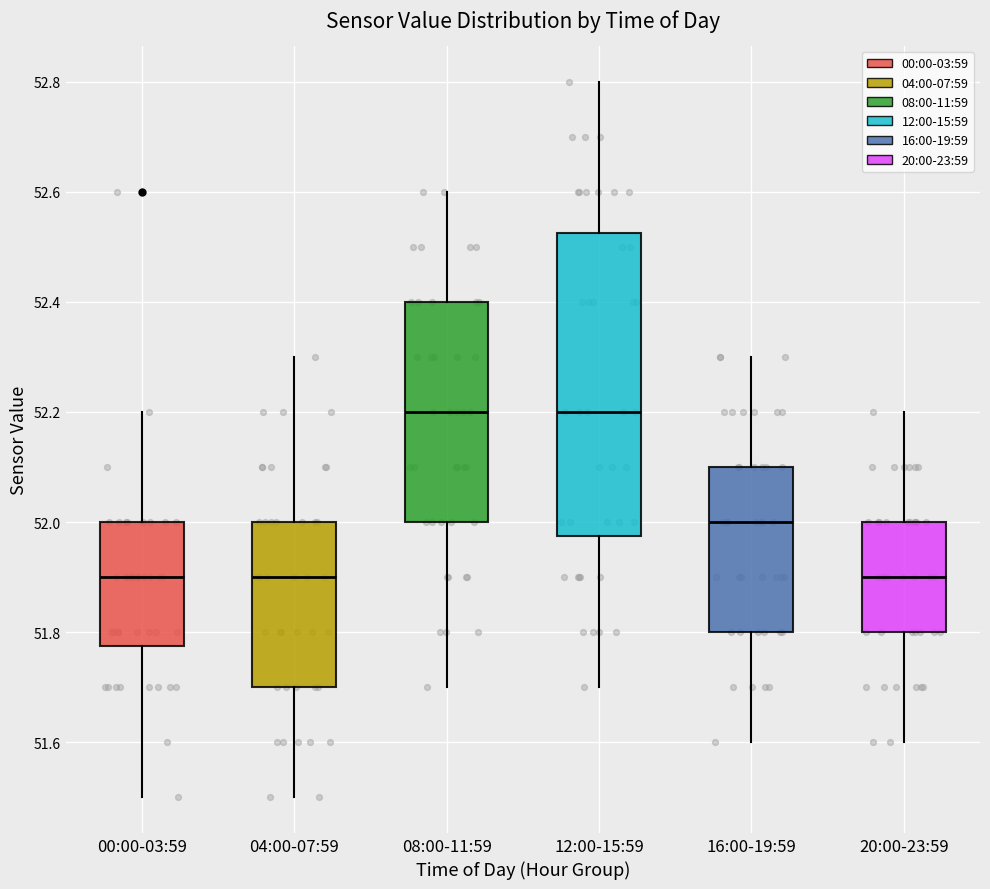

Which box is the tallest, from its lower edge to its upper edge?

12:00-15:59